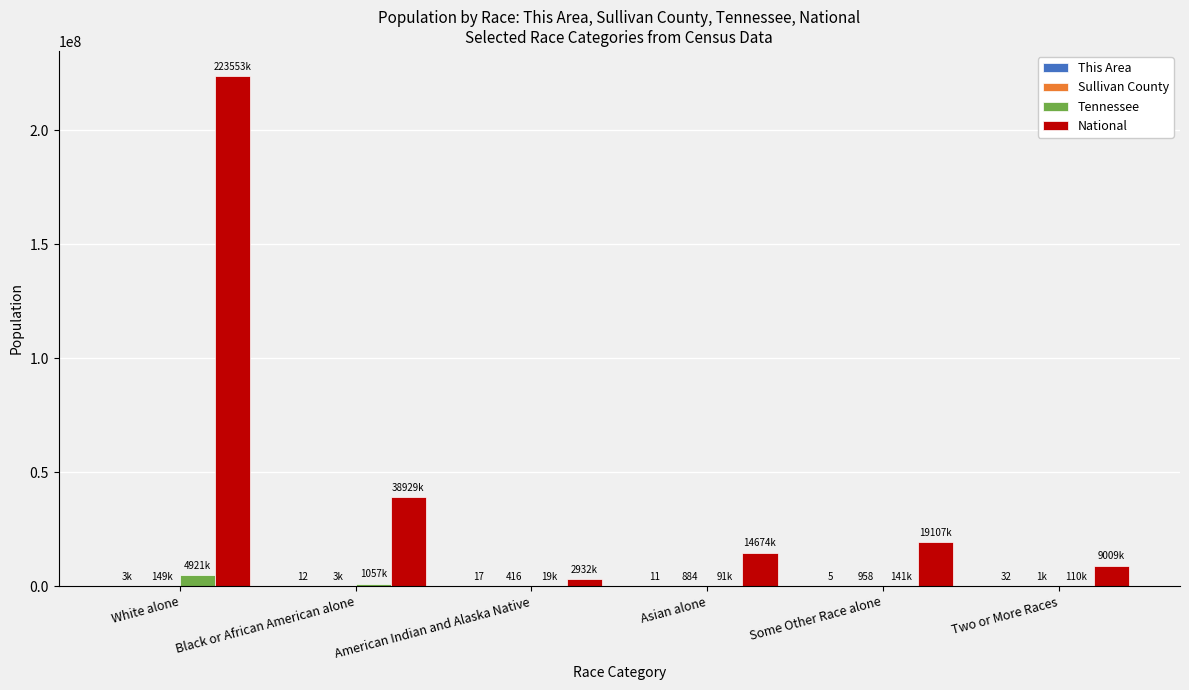

Which series has the largest total across all categories?

National